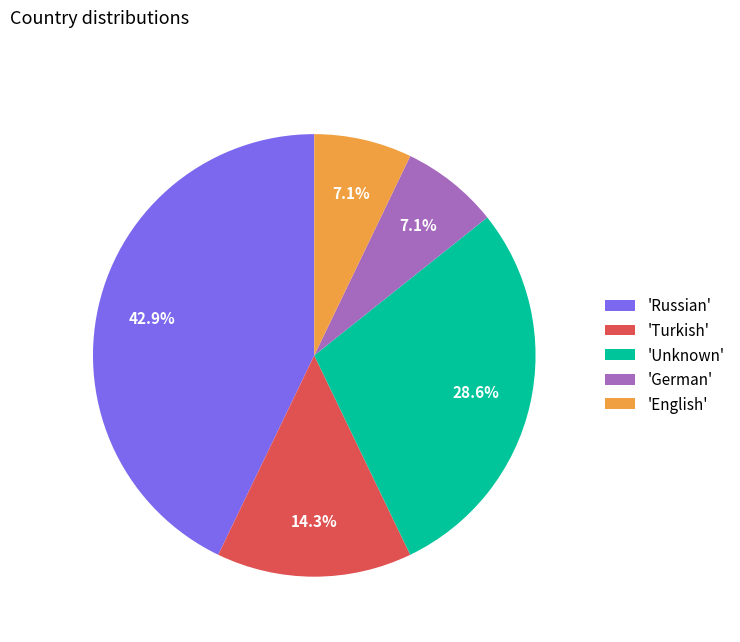

How much of the chart is everything except 'German'?

92.9%